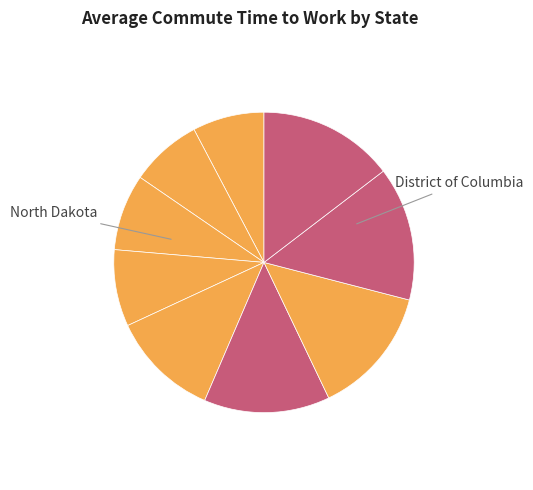

How many slices are in this pie chart?

9